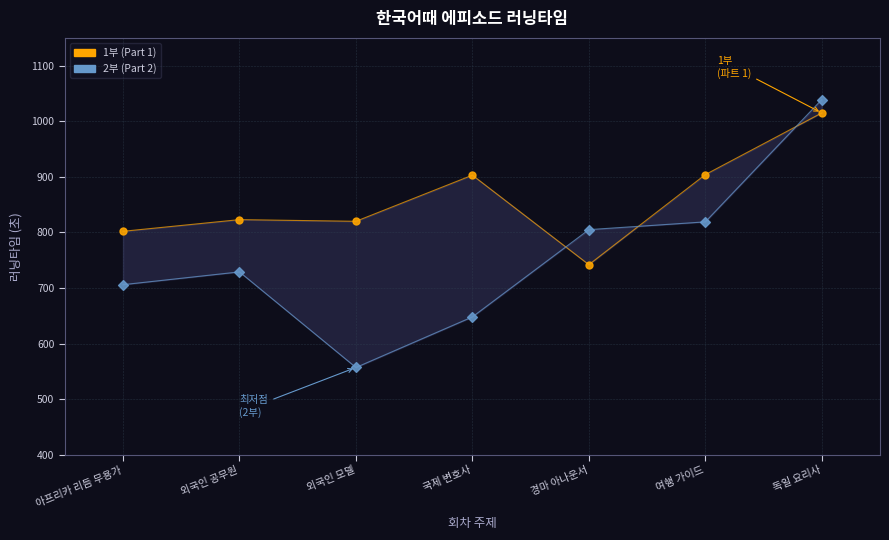

Across all data points, what is the range of Y values (max minus min)?

482